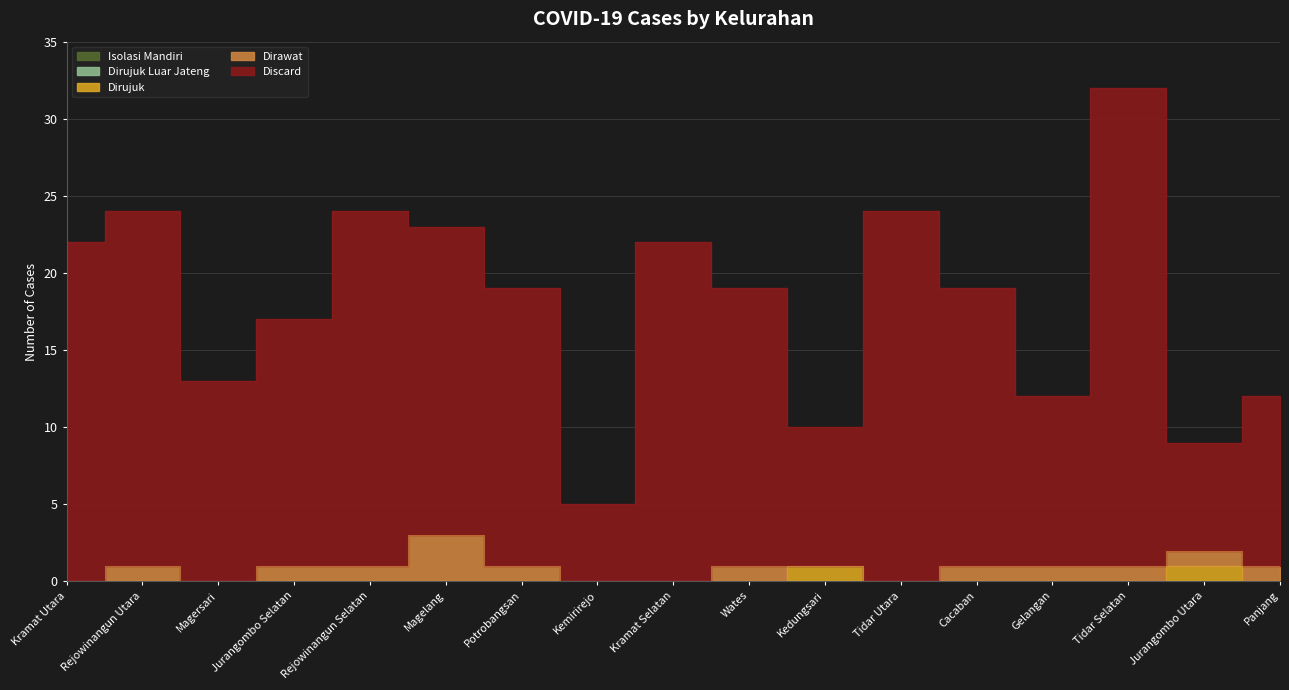

Is the value of Dirawat at Magelang greater than the value of Discard at Panjang?

No